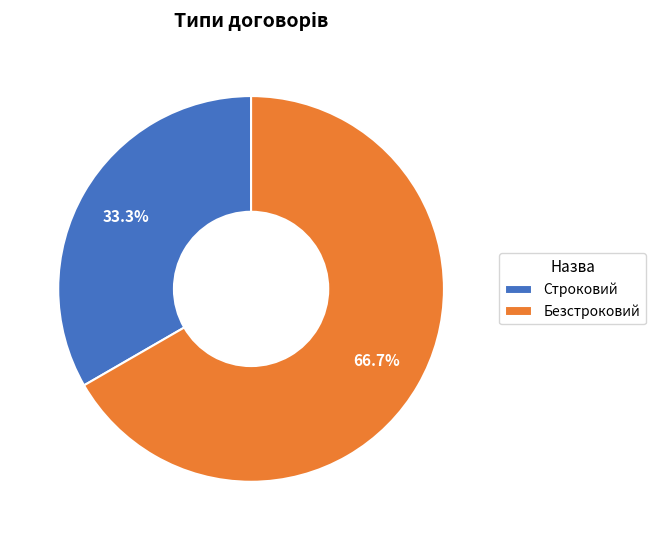

Combined, do Безстроковий and Строковий account for over 50%?

Yes